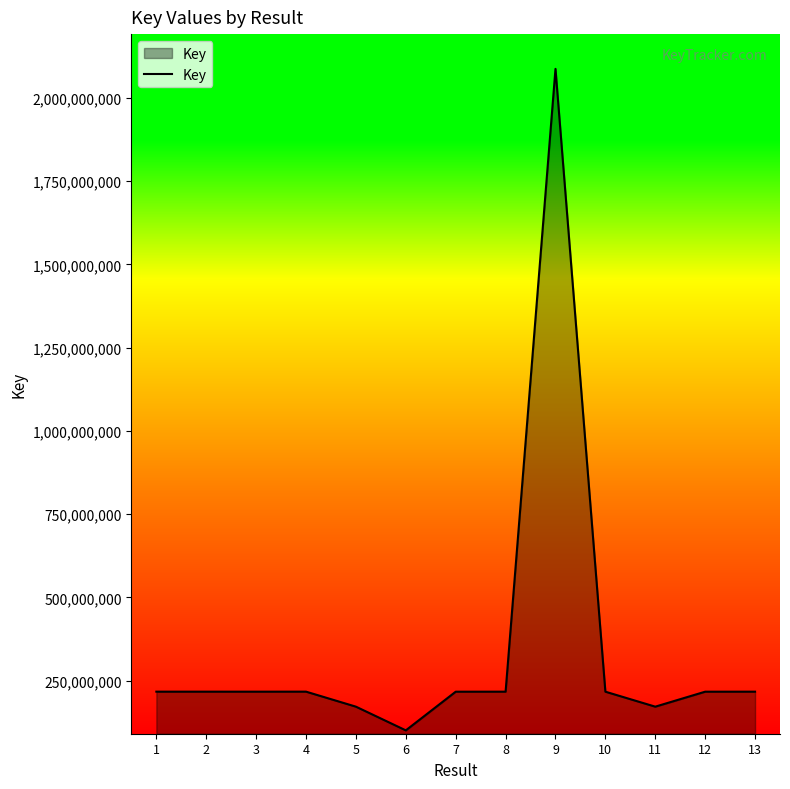

What is the change in value from 6 to 8?

+116190935